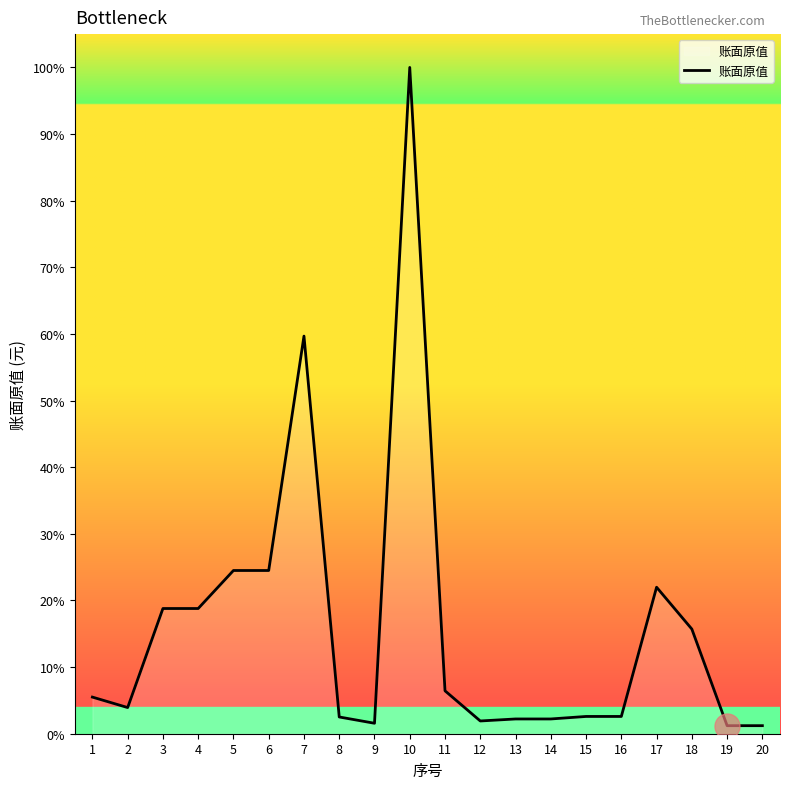

Between 5 and 18, which is larger?

5